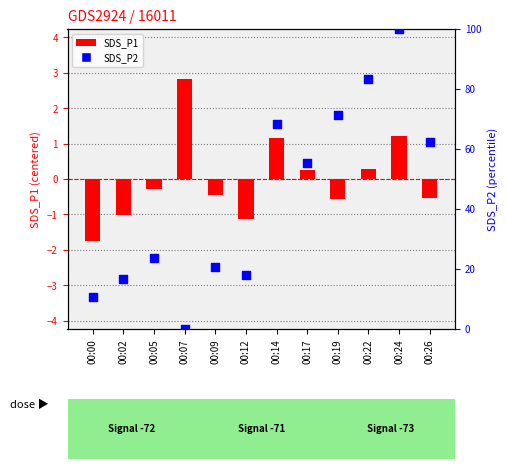

Which series has the largest Y range (max minus min)?

SDS_P2